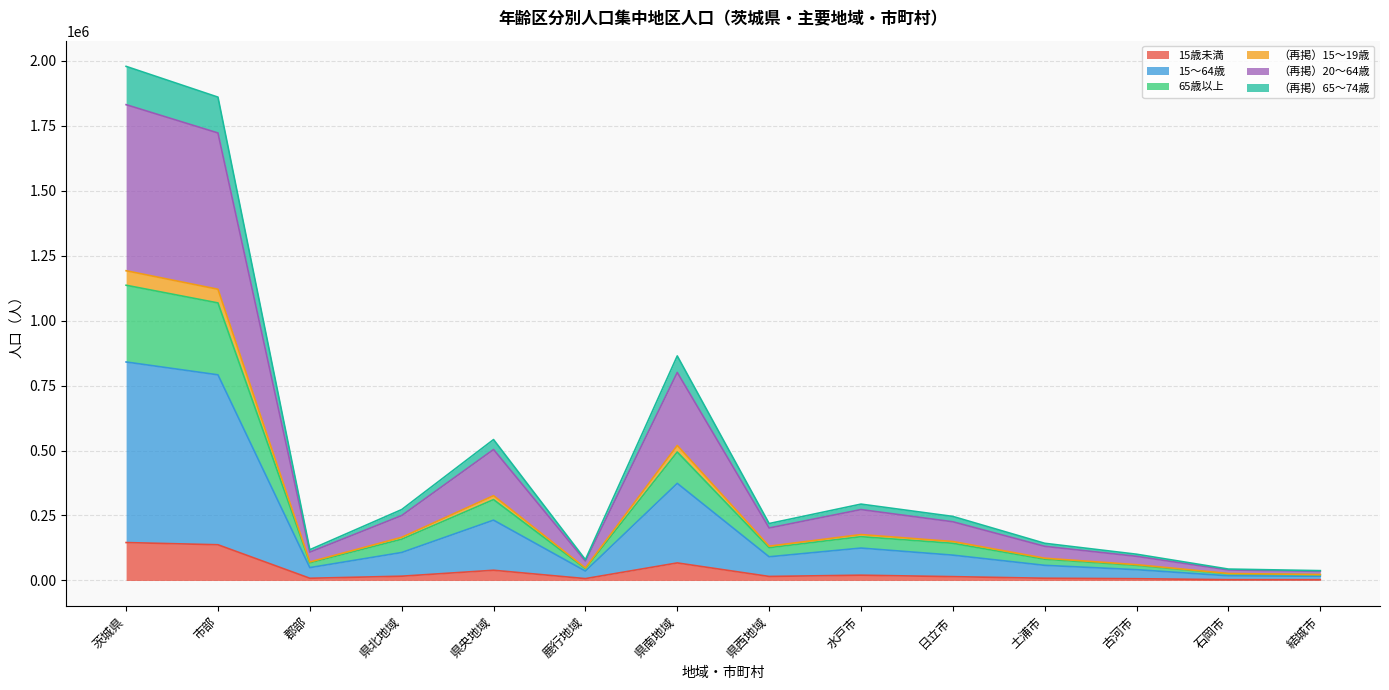

What are all the series names shown in the legend?

15歳未満, 15～64歳, 65歳以上, （再掲）15～19歳, （再掲）20～64歳, （再掲）65～74歳